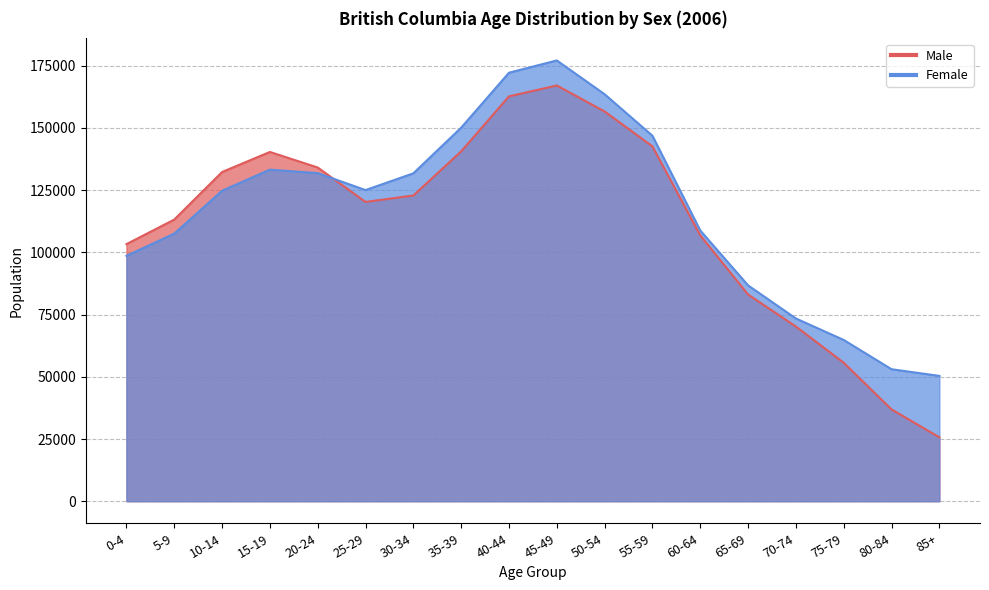

Rank the series by their average value, from lowest to highest.

Male, Female